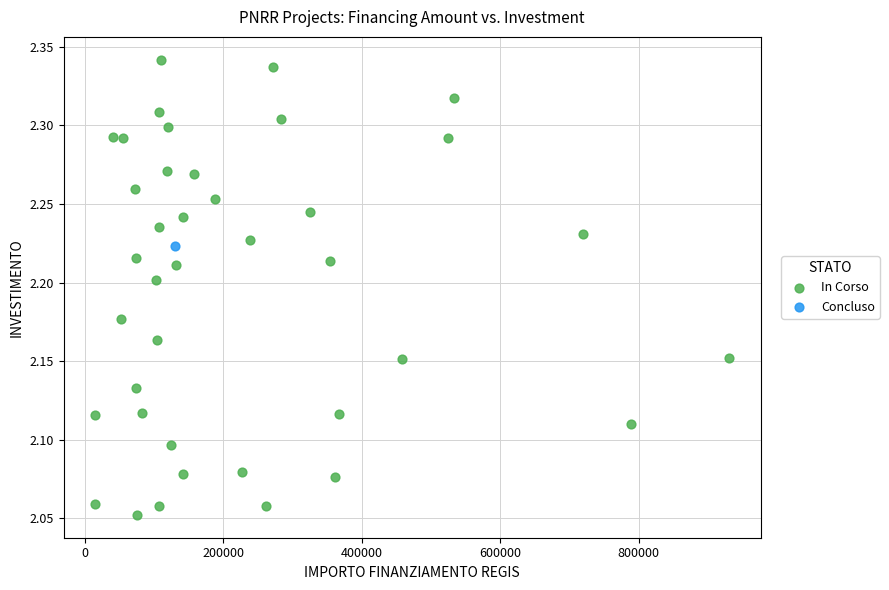

What are all the series names shown in the legend?

In Corso, Concluso